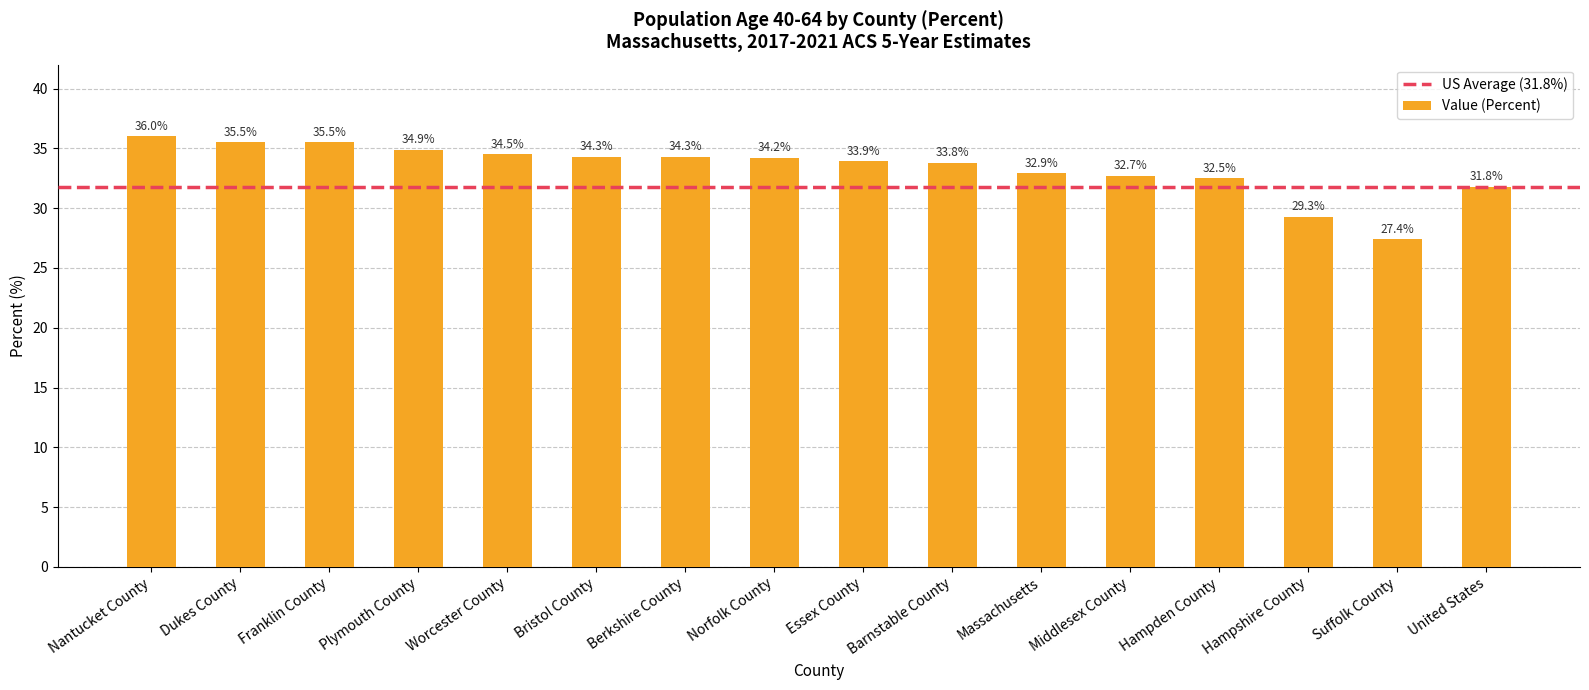

Reading right to left, list all the values displayed in this chart.

United States=31.8	Suffolk County=27.4	Hampshire County=29.3	Hampden County=32.5	Middlesex County=32.7	Massachusetts=32.9	Barnstable County=33.8	Essex County=33.9	Norfolk County=34.2	Berkshire County=34.3	Bristol County=34.3	Worcester County=34.5	Plymouth County=34.9	Franklin County=35.5	Dukes County=35.5	Nantucket County=36.0